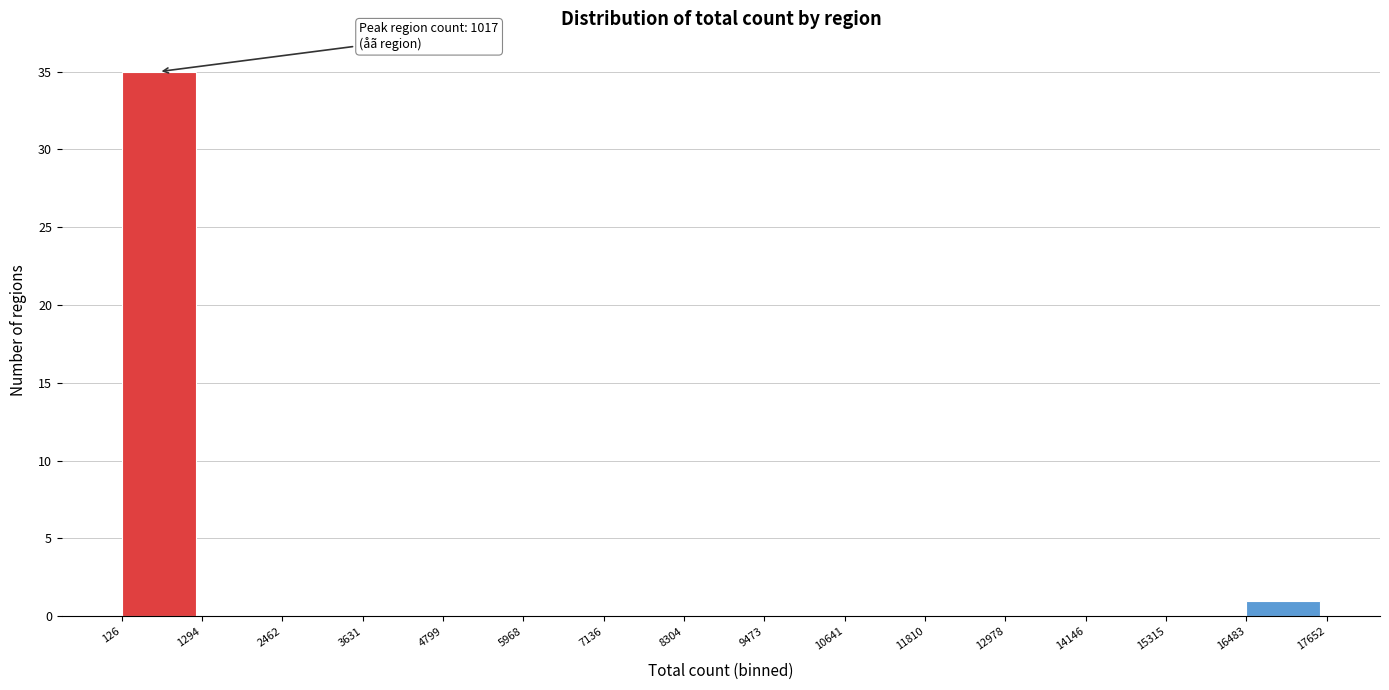

Over which range of the x-axis is the bar tallest?

126 to 1294